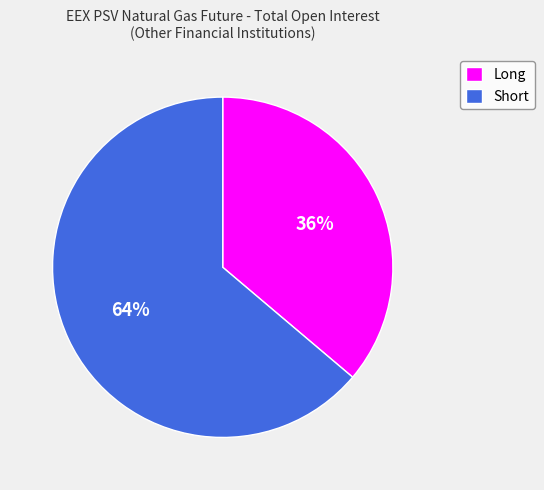

The Long slice represents 36% of the pie. True or false?

True